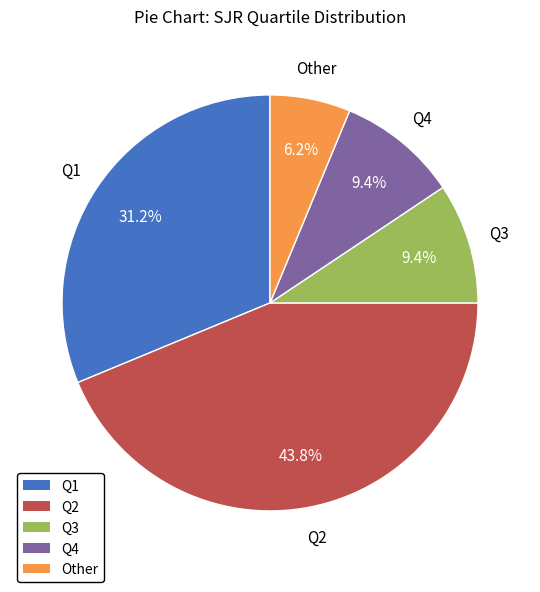

Which slice is the smallest?

Other